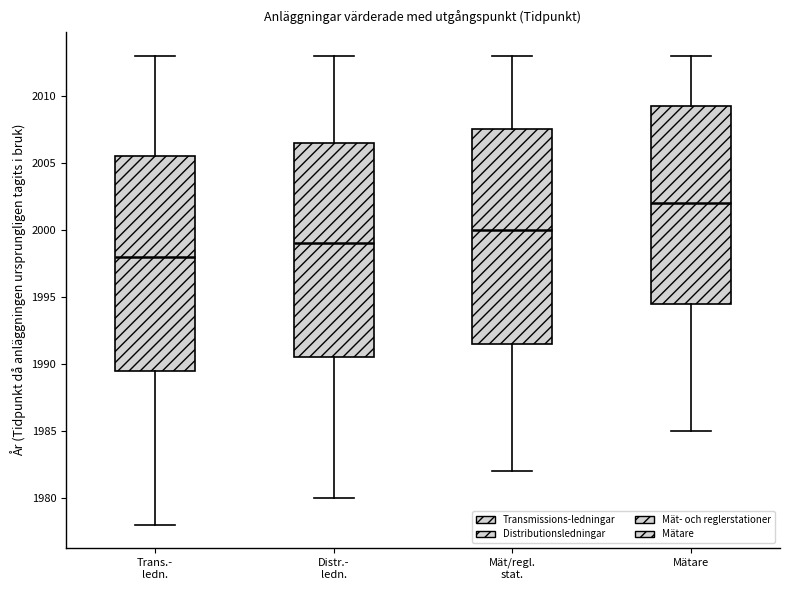

Reading left to right, transcribe this box plot: for each box, give where its median line is, the range the box spans, and where its two whiskers end, as read against the y-axis. The values are not printed on the chart, so give them approximately, as read against the axis.

Trans.- ledn.: median 1998.0, box 1989.5 to 2005.5, whiskers 1978.0 to 2013.0
Distr.- ledn.: median 1999.0, box 1990.5 to 2006.5, whiskers 1980.0 to 2013.0
Mät/regl. stat.: median 2000.0, box 1991.5 to 2007.5, whiskers 1982.0 to 2013.0
Mätare: median 2002.0, box 1994.5 to 2009.5, whiskers 1985.0 to 2013.0